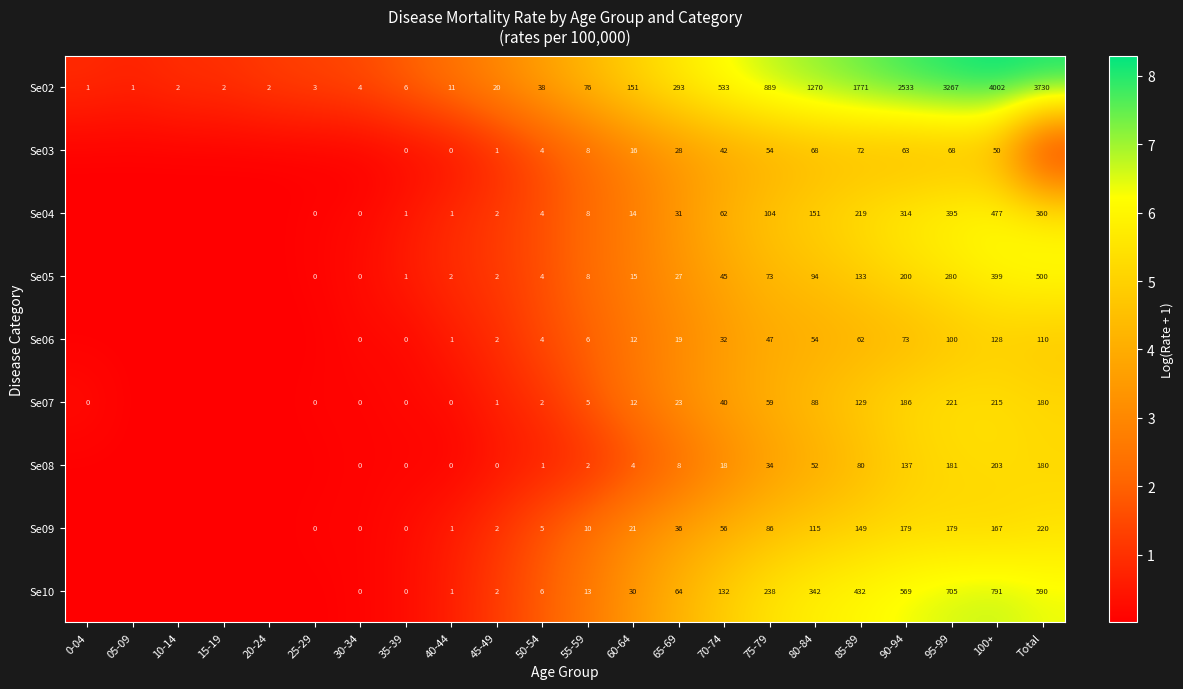

What is the greatest value displayed?

8.3